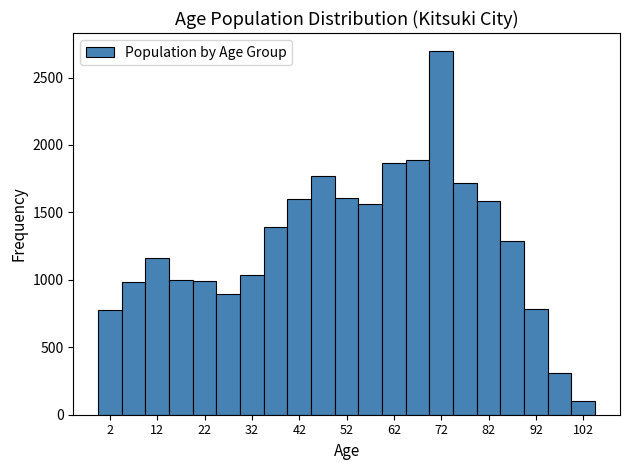

What is the height of the bar covering 74.5 to 79.5 on the x-axis? Neither the bar edges nor the heights are printed on the chart, so give them approximately, as read against the axes.

1700